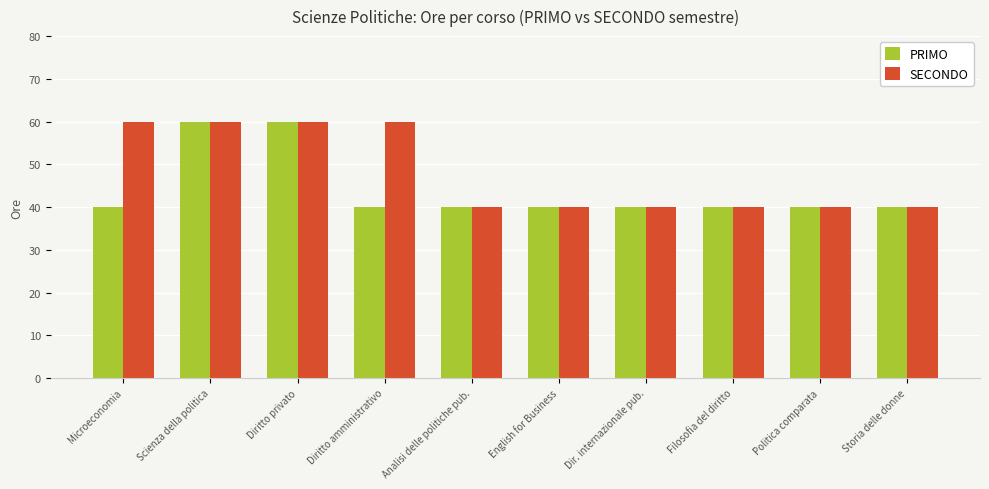

What is the label of the 2nd bar from the right?

Politica comparata